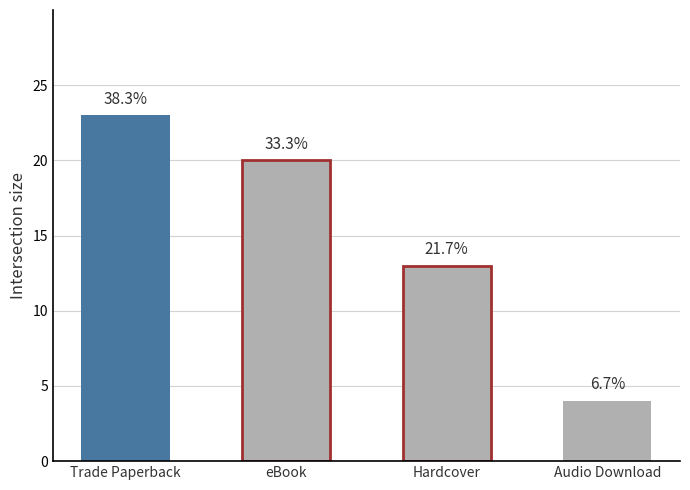

The chart shows a value of 6 at eBook. True or false?

False